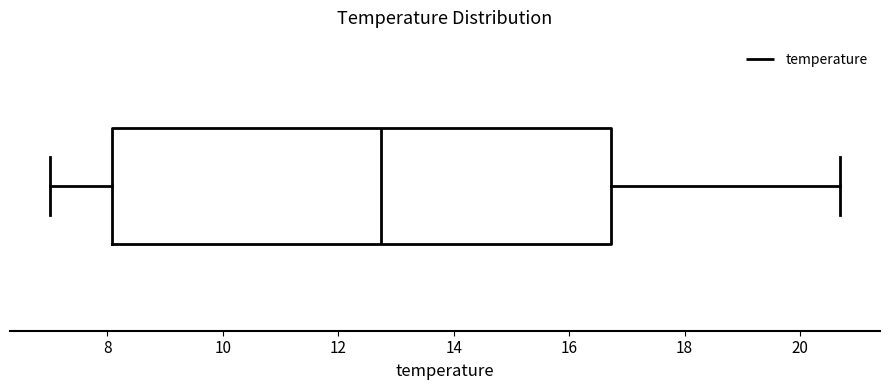

Transcribe this box plot: give where the median line is, the range the box spans, and where the two whiskers end, as read against the x-axis. The values are not printed on the chart, so give them approximately, as read against the axis.

median 12.8, box 8.0 to 16.8, whiskers 7.0 to 20.8